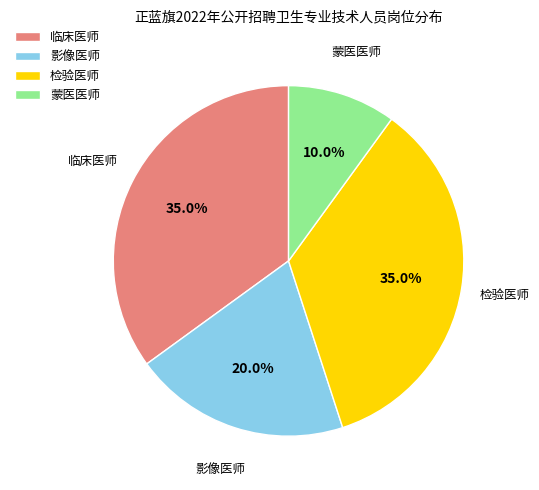

Does 检验医师 account for over 50% of the chart?

No